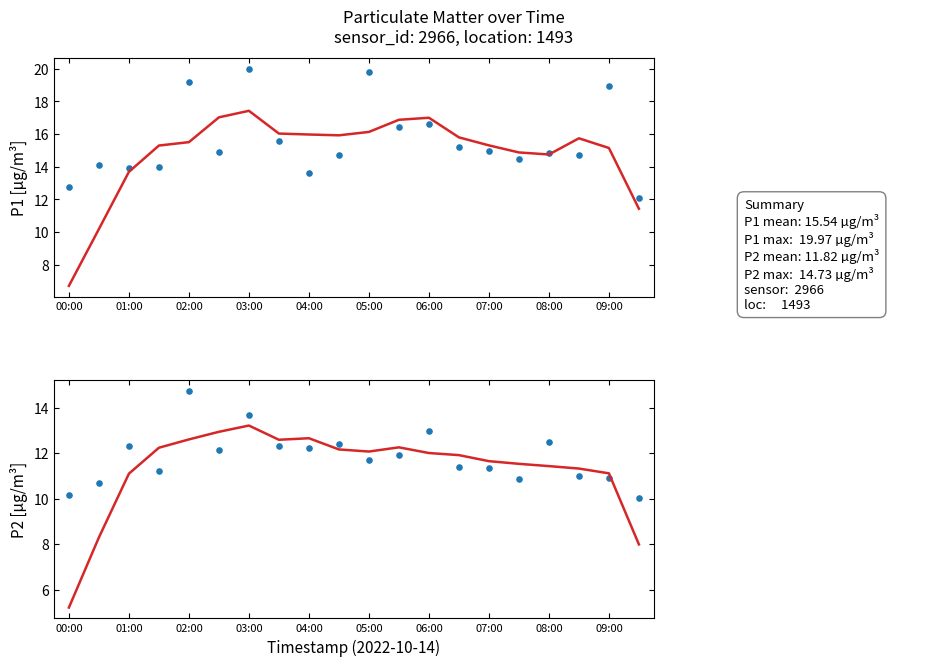

Which series reaches the minimum Y coordinate?

P2 fit